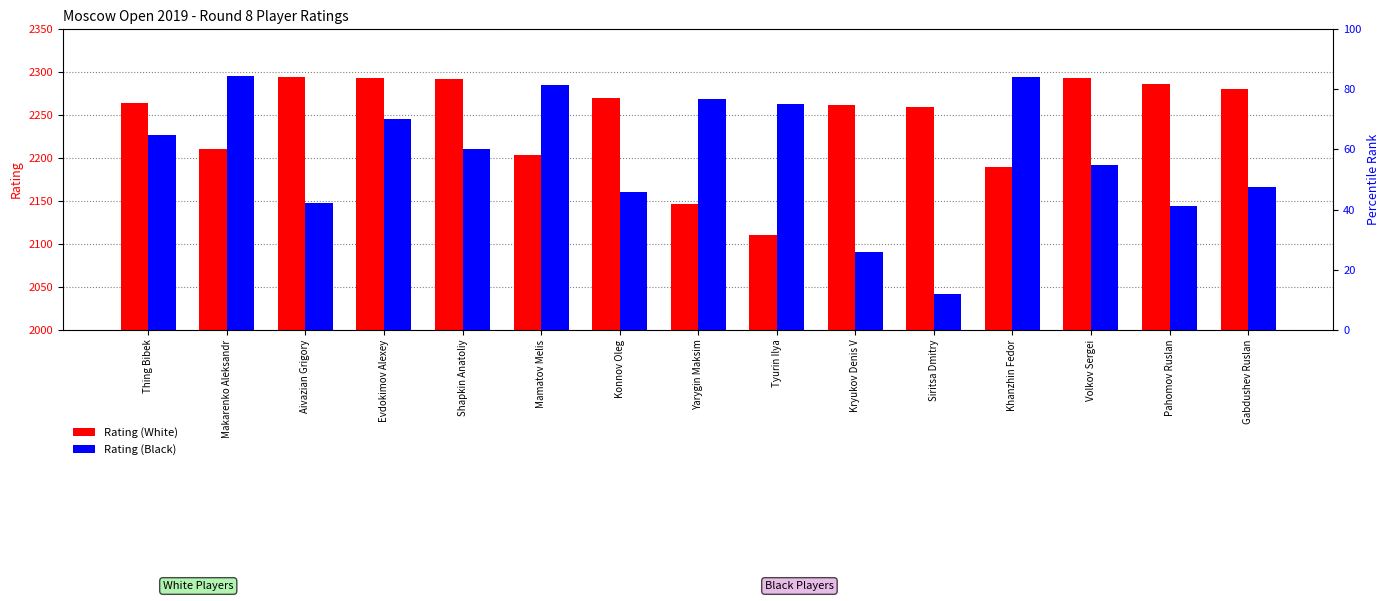

How many values in the Rating (White) series are below 264?

7